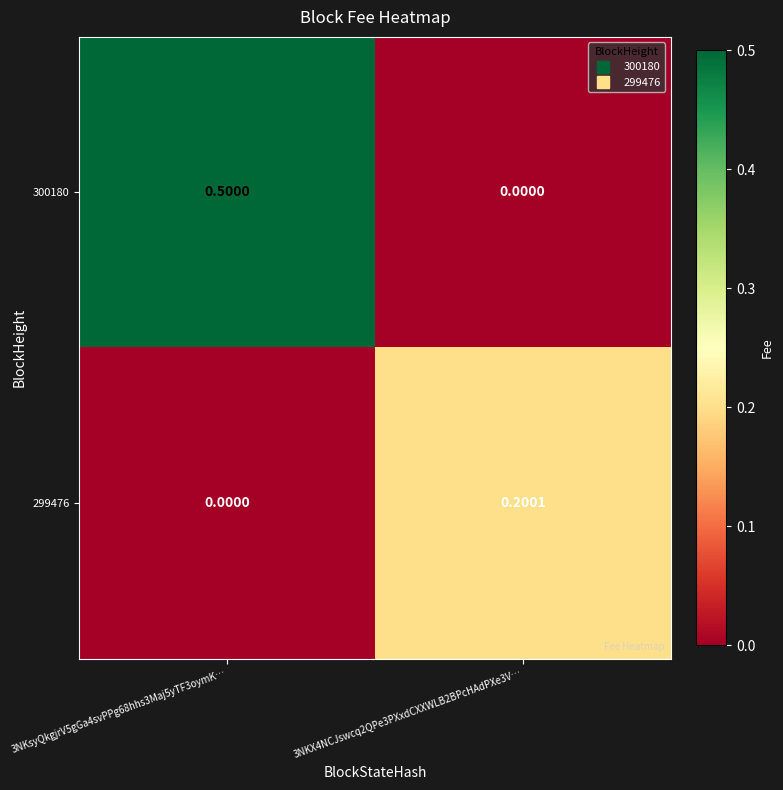

At which category is the sum across all series the highest?

3NKsyQkgjrV5gGa4svPPg68hhs3Maj5yTF3oymK…